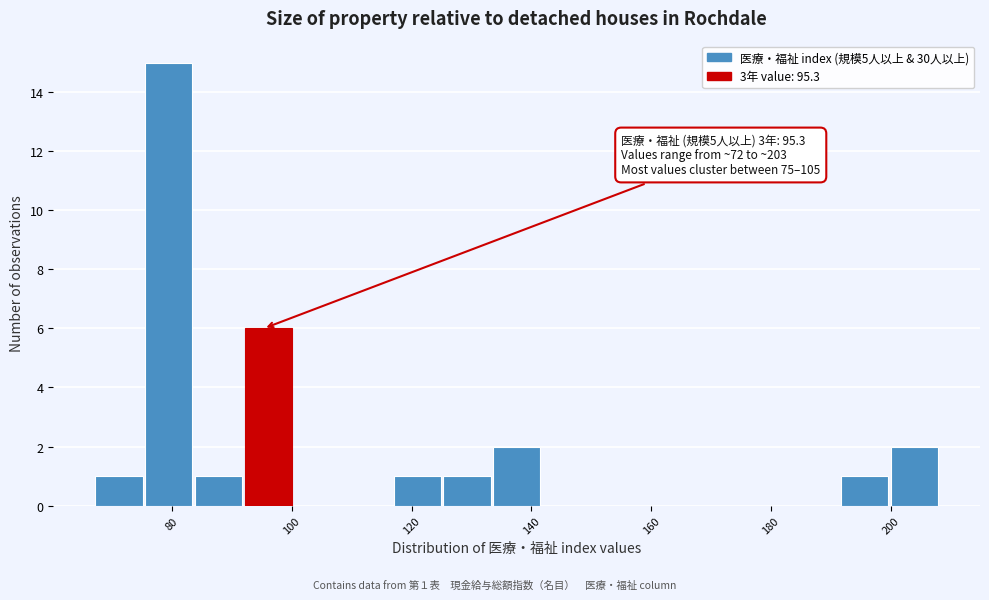

Which range on the x-axis has the tallest bar?

76 to 84